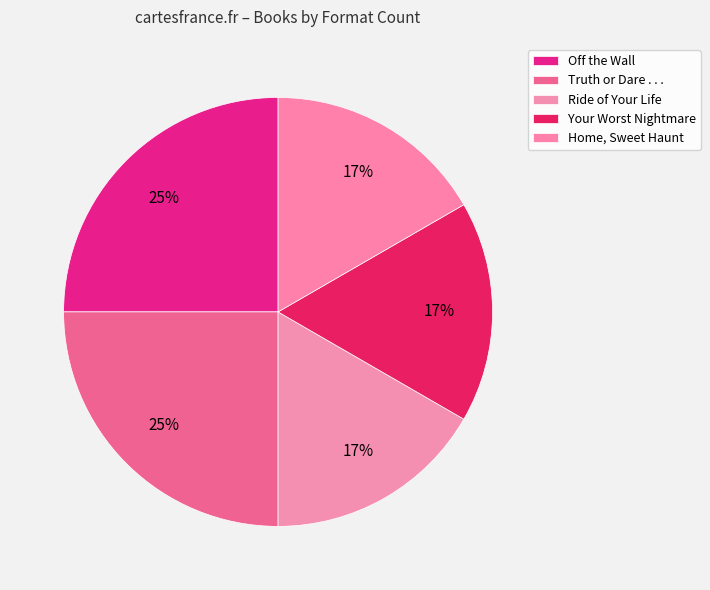

The Your Worst Nightmare slice represents 32% of the pie. True or false?

False